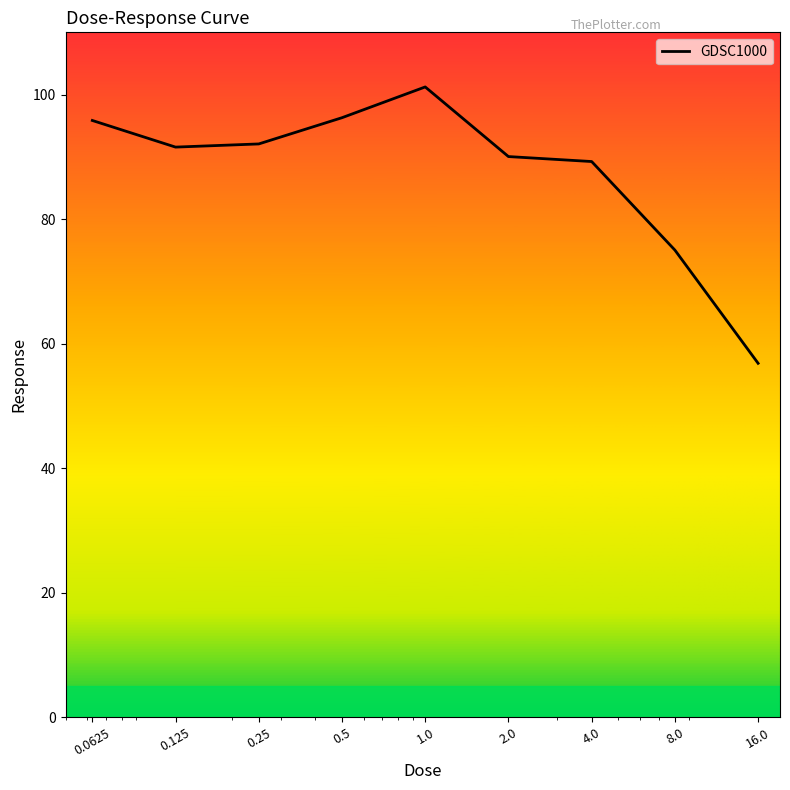

What is the smallest value displayed?

56.8